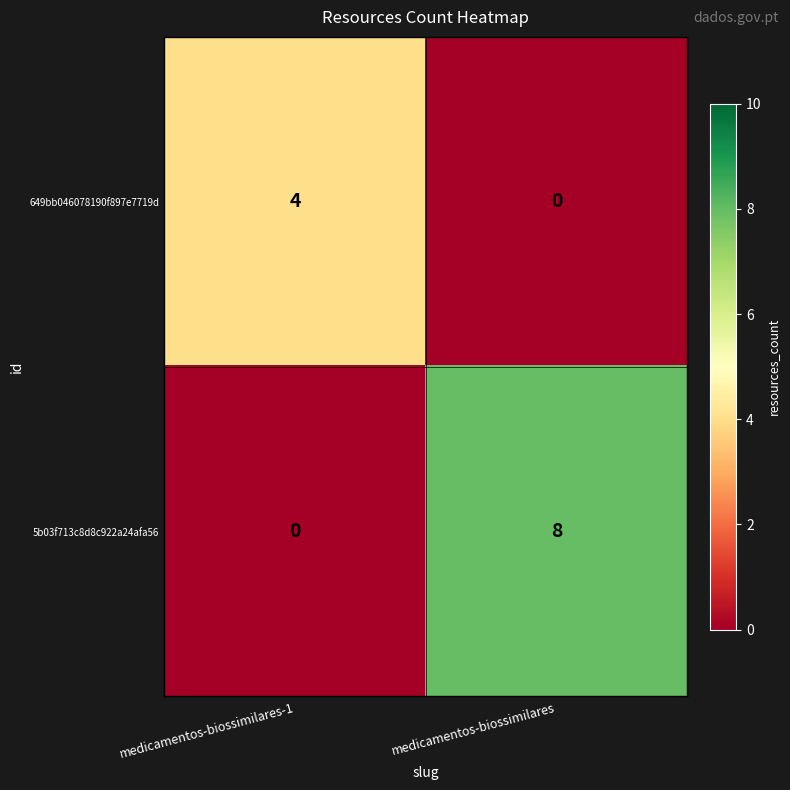

What is the average value of the 5b03f713c8d8c922a24afa56 series?

4